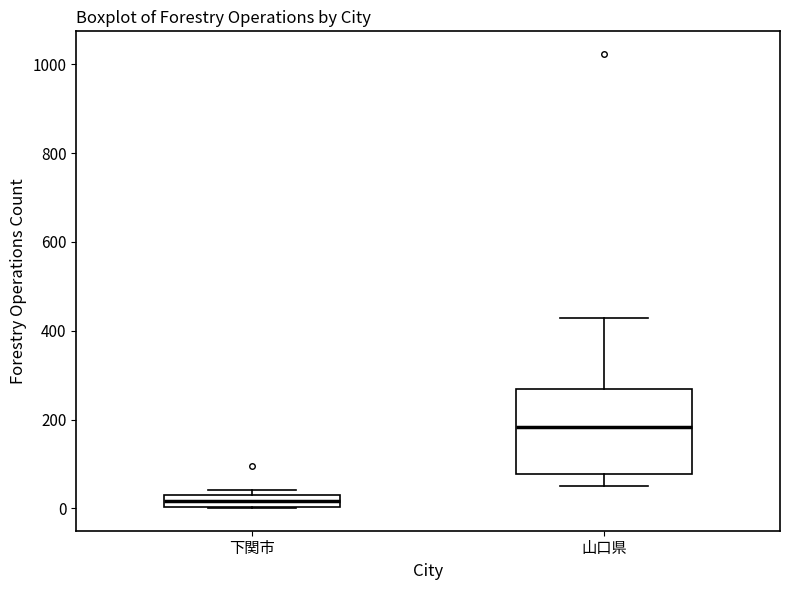

Which box is the tallest, from its lower edge to its upper edge?

山口県